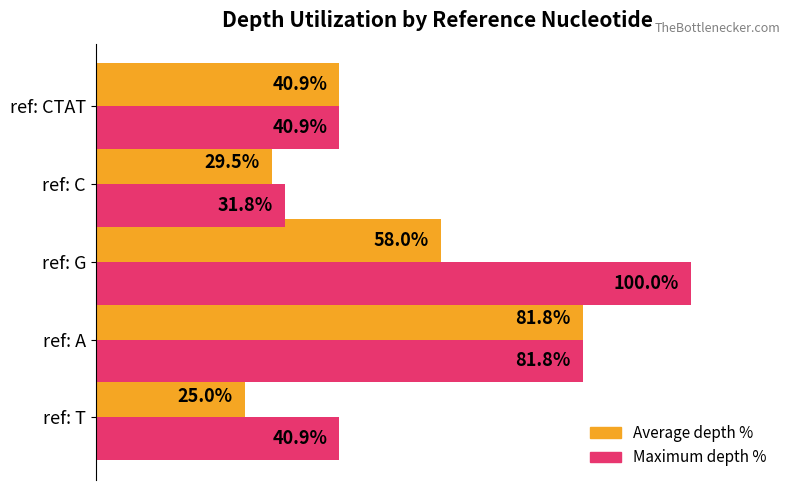

At ref: G, list the series in order from smallest to largest.

Average depth %, Maximum depth %